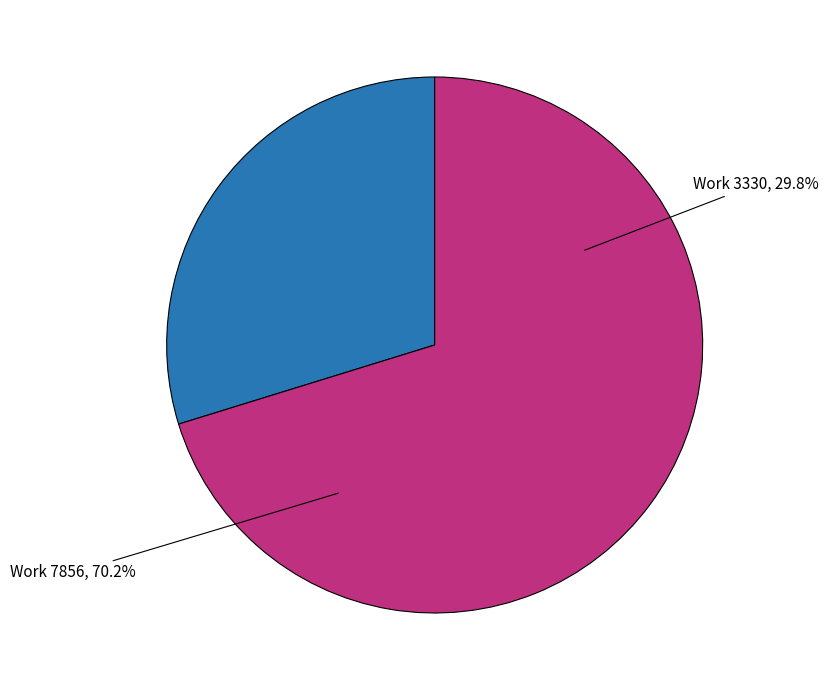

To the nearest percent, what portion does Work 7856 represent?

70%